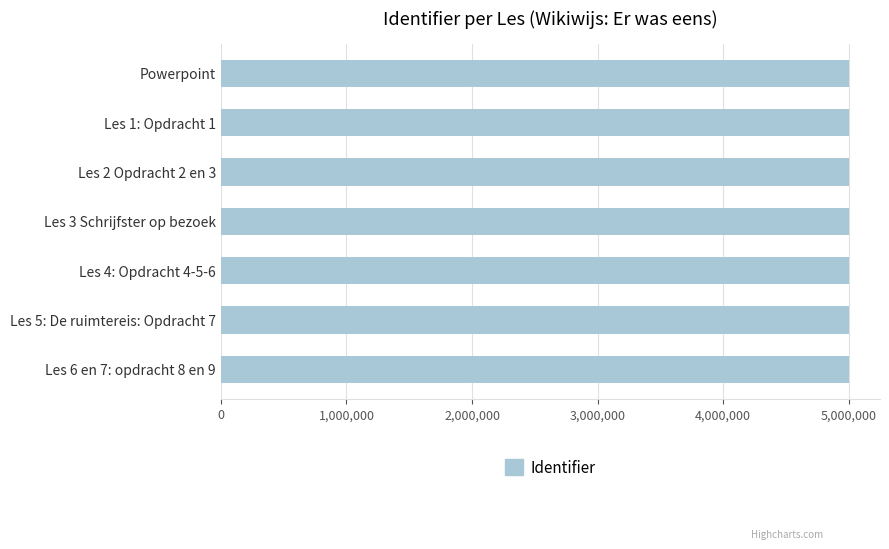

What is the average value?

4998059